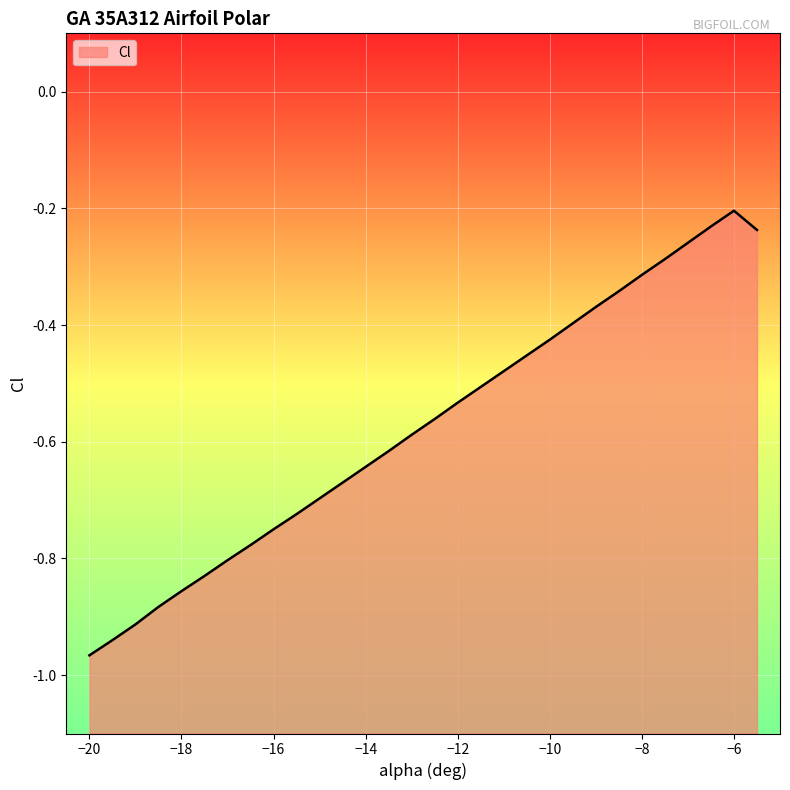

Rank the categories by value from lowest to highest.

-20, -19.5, -19, -18.5, -18, -17.5, -17, -16.5, -16, -15.5, -15, -14.5, -14, -13.5, -13, -12.5, -12, -11.5, -11, -10.5, -10, -9.5, -9, -8.5, -8, -7.5, -7, -5.5, -6.5, -6